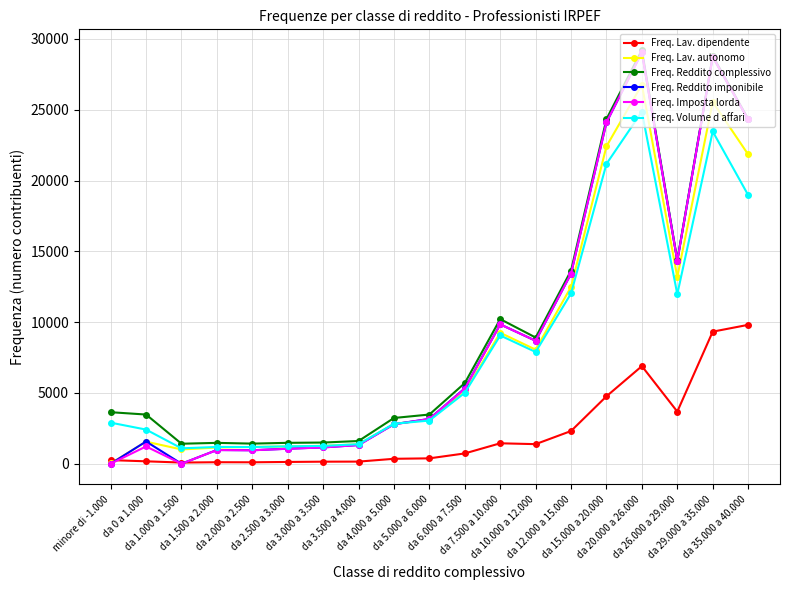

At which category does Freq. Reddito imponibile reach its first local peak?

da 0 a 1.000